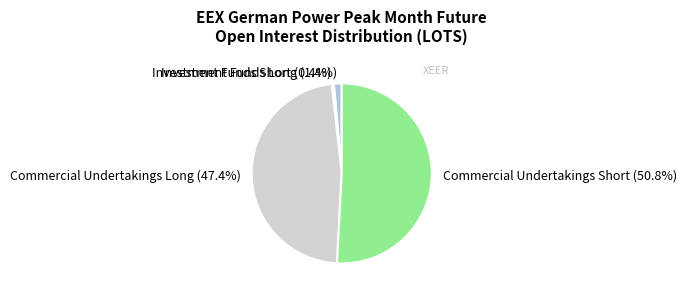

Is it true that Investment Funds Long is 14% of the pie?

False